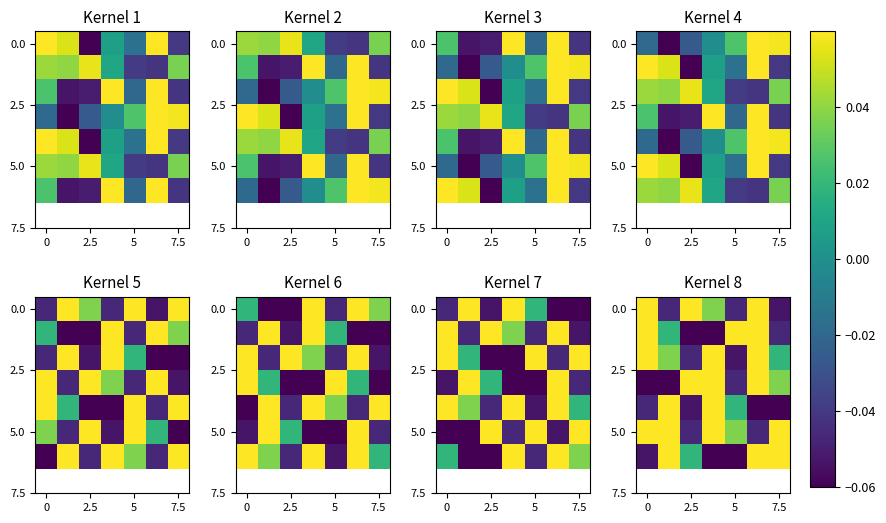

What is the difference between the highest and lowest values at 7.5?

0.1